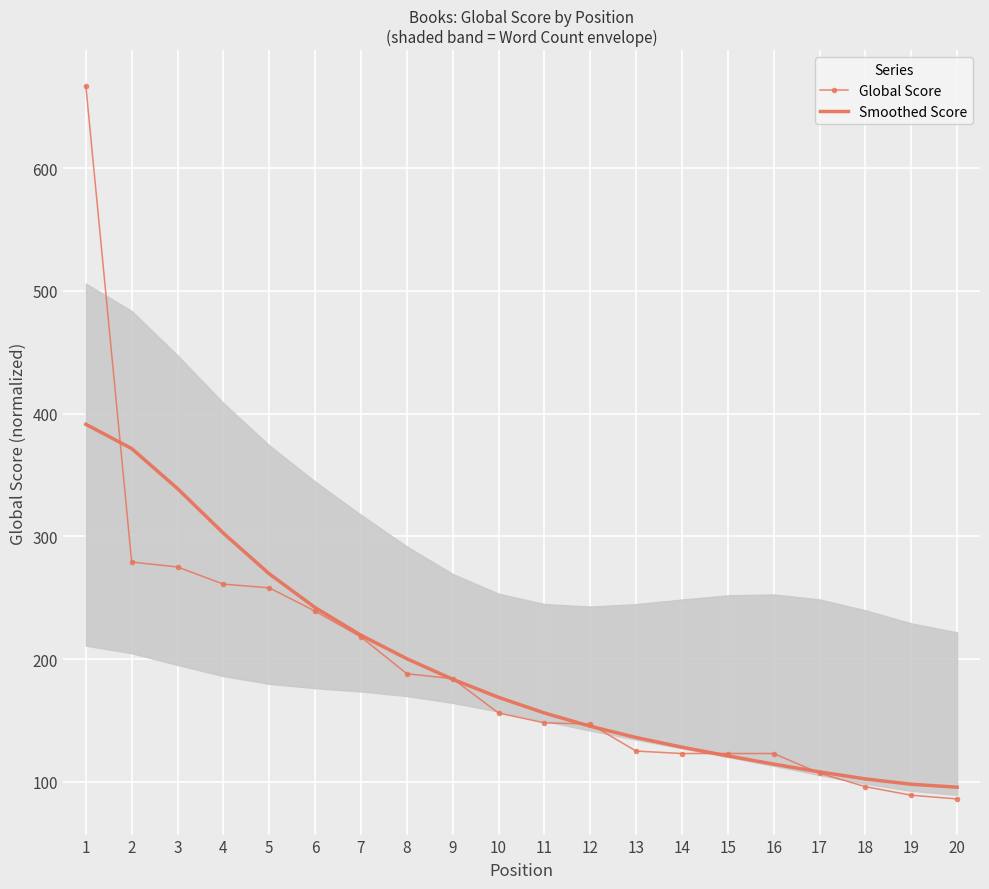

At which label does Smoothed Score first exceed 168?

1